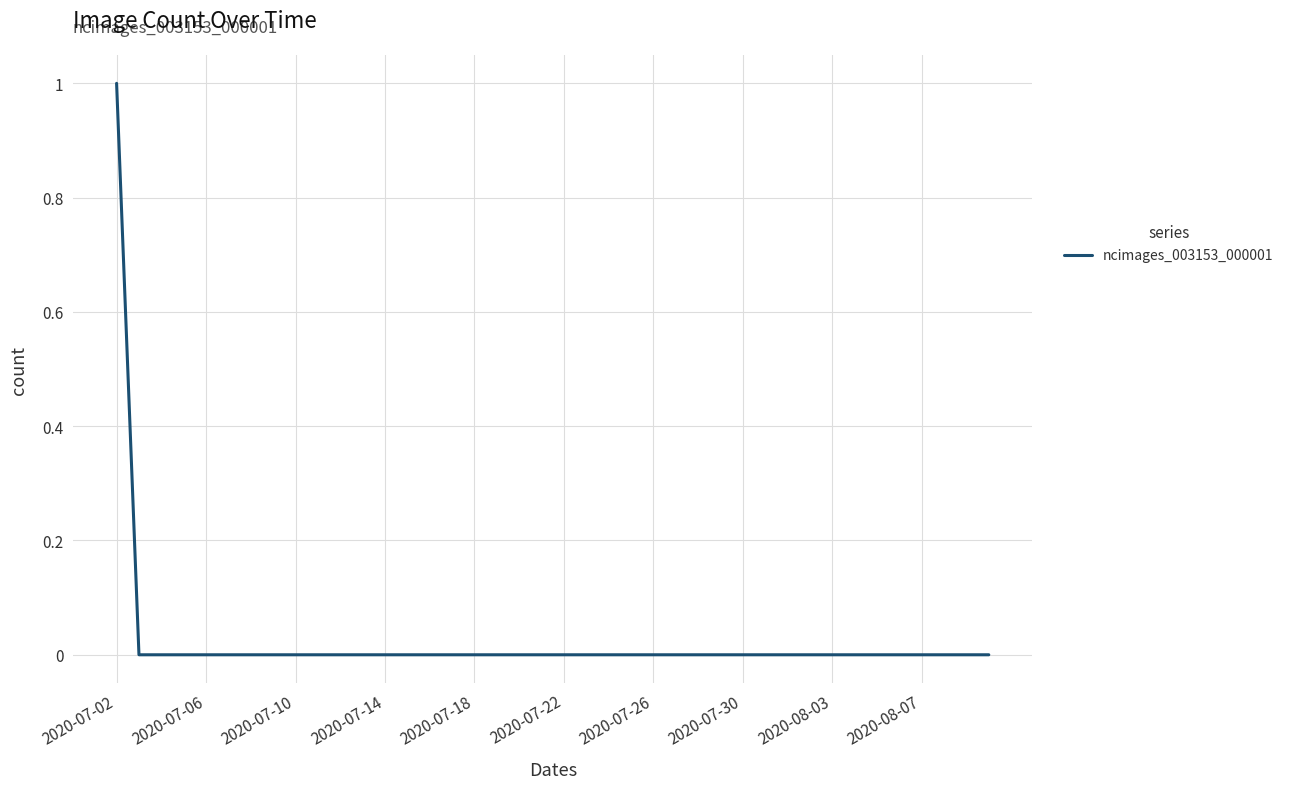

Which label corresponds to the largest value in the chart?

2020-07-02